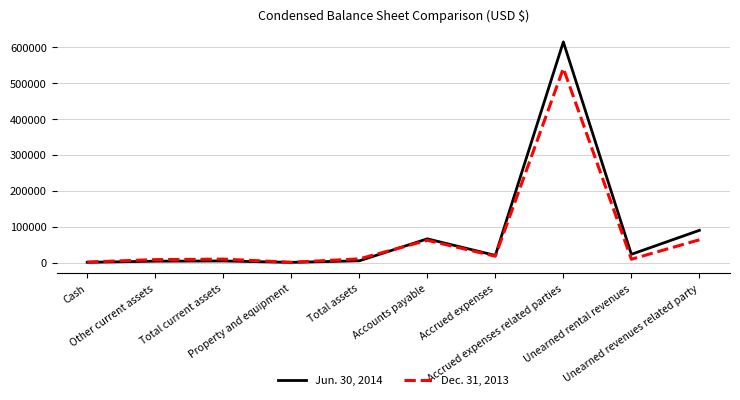

What is the maximum value shown in the chart?

615469